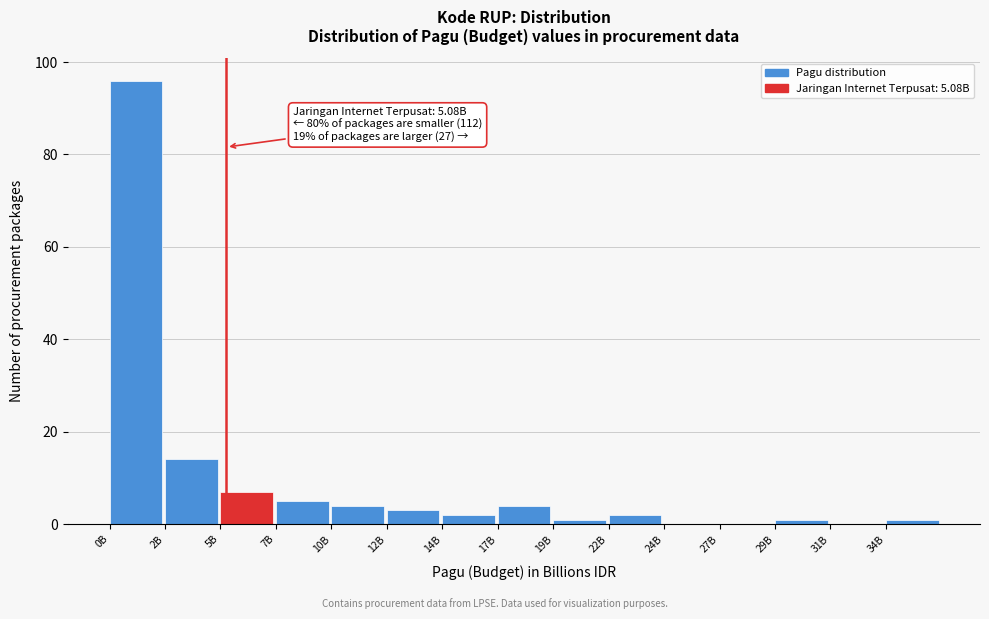

Reading left to right, extract all data points from this chart.

0B=96	2B=14	5B=7	7B=5	10B=4	12B=3	14B=2	17B=4	19B=1	22B=2	24B=0	27B=0	29B=1	31B=0	34B=1